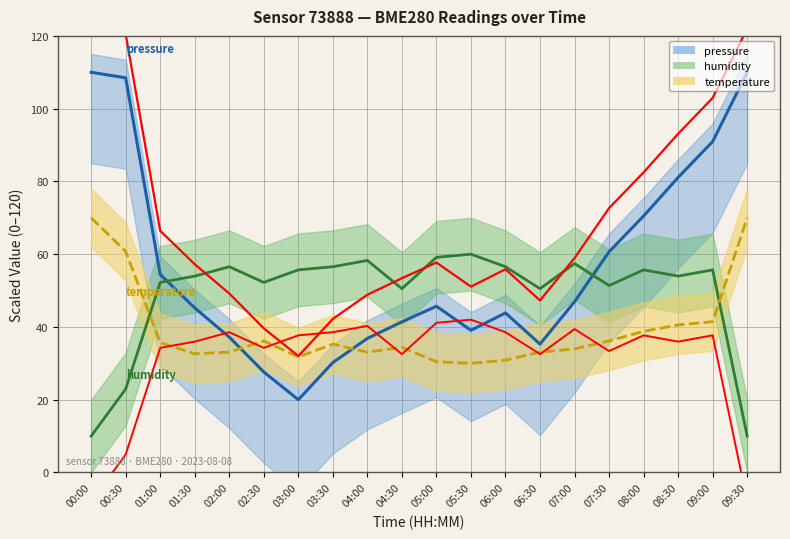

Reading left to right, transcribe all the data shown in this chart.

pressure: 00:00=110.0	00:30=108.5	01:00=54.4	01:30=45.2	02:00=37.2	02:30=27.6	03:00=20.0	03:30=30.2	04:00=36.9	04:30=41.4	05:00=45.7	05:30=39.1	06:00=43.8	06:30=35.3	07:00=46.9	07:30=60.7	08:00=70.5	08:30=81.1	09:00=91.0	09:30=110.0
humidity: 00:00=10.0	00:30=22.9	01:00=52.2	01:30=54.0	02:00=56.6	02:30=52.2	03:00=55.7	03:30=56.6	04:00=58.3	04:30=50.5	05:00=59.1	05:30=60.0	06:00=56.6	06:30=50.5	07:00=57.4	07:30=51.4	08:00=55.7	08:30=54.0	09:00=55.7	09:30=10.0
temperature: 00:00=70.0	00:30=60.8	01:00=35.7	01:30=32.6	02:00=33.1	02:30=36.2	03:00=31.8	03:30=35.3	04:00=33.1	04:30=34.4	05:00=30.4	05:30=30.0	06:00=30.9	06:30=33.1	07:00=34.0	07:30=36.2	08:00=38.8	08:30=40.5	09:00=41.4	09:30=70.0
pressure upper: 00:00=122.0	00:30=120.5	01:00=66.4	01:30=57.2	02:00=49.2	02:30=39.6	03:00=32.0	03:30=42.2	04:00=48.9	04:30=53.4	05:00=57.7	05:30=51.1	06:00=55.8	06:30=47.3	07:00=58.9	07:30=72.7	08:00=82.5	08:30=93.1	09:00=103.0	09:30=122.0
humidity lower: 00:00=-8.0	00:30=4.9	01:00=34.2	01:30=36.0	02:00=38.6	02:30=34.2	03:00=37.7	03:30=38.6	04:00=40.3	04:30=32.5	05:00=41.1	05:30=42.0	06:00=38.6	06:30=32.5	07:00=39.4	07:30=33.4	08:00=37.7	08:30=36.0	09:00=37.7	09:30=-8.0